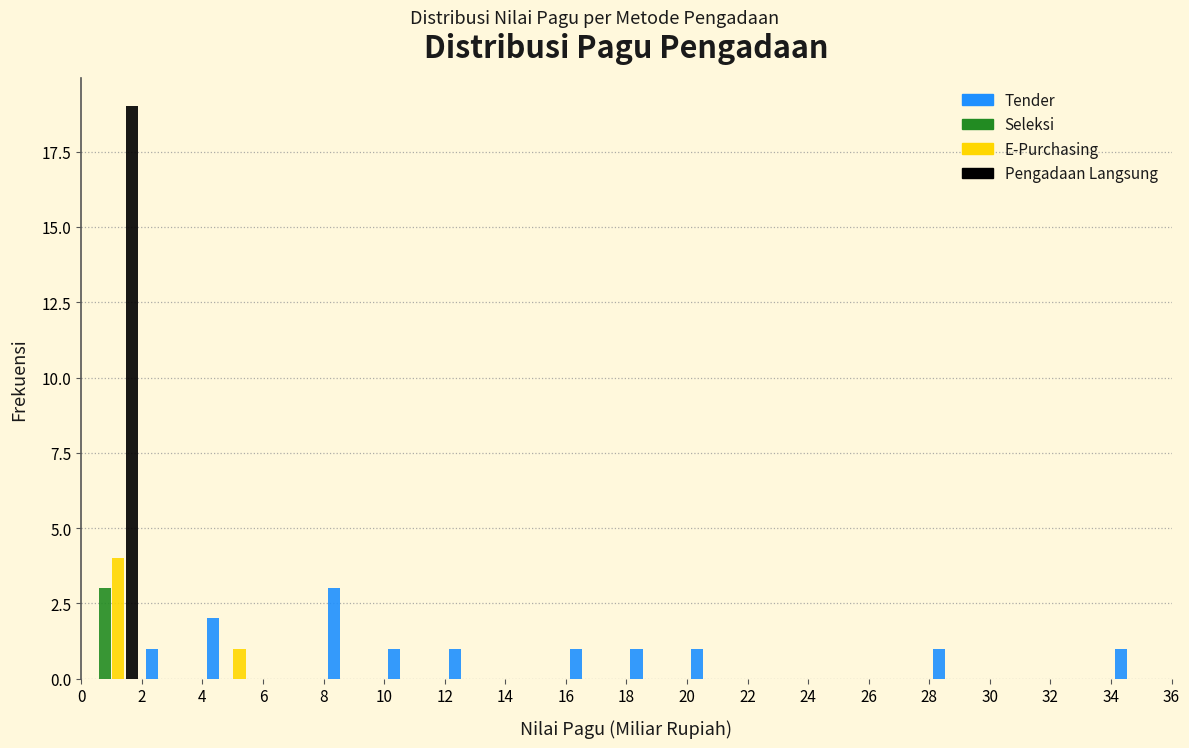

What is the height of the Pengadaan Langsung bar covering 0 to 2 on the x-axis? The values are not printed on the chart, so give them approximately, as read against the axis.

19